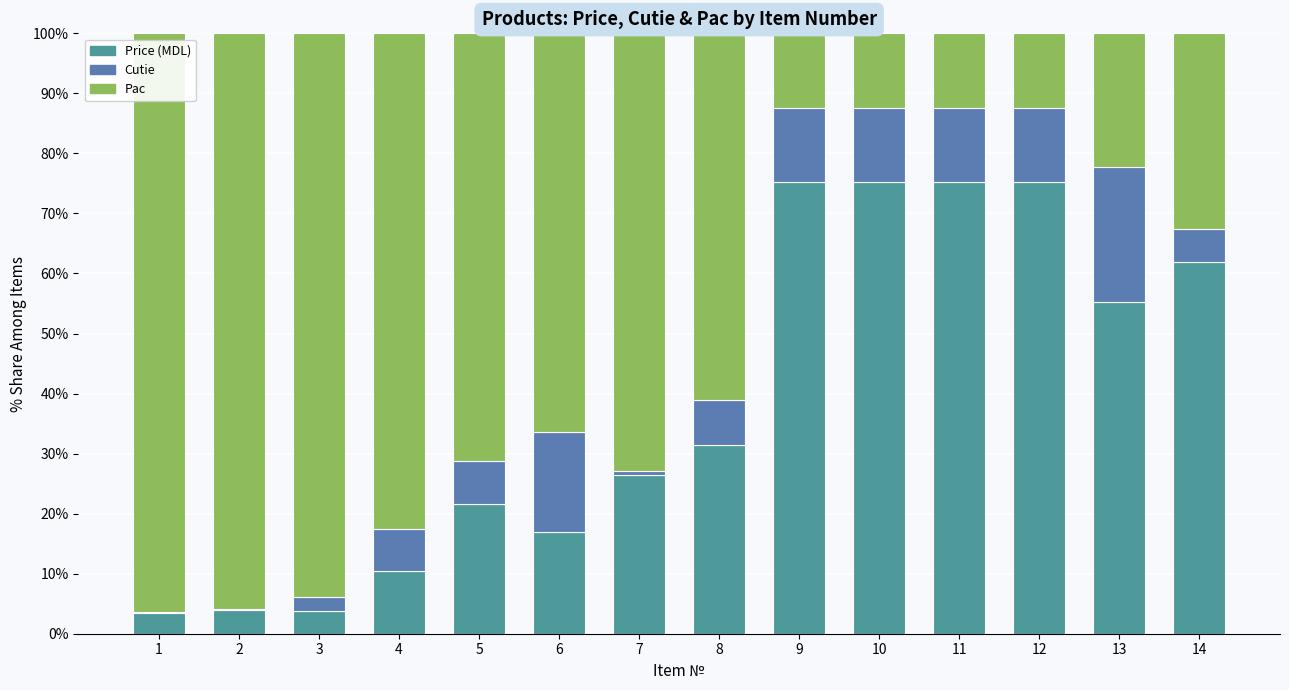

At which label is Price (MDL) closest to 39?

8